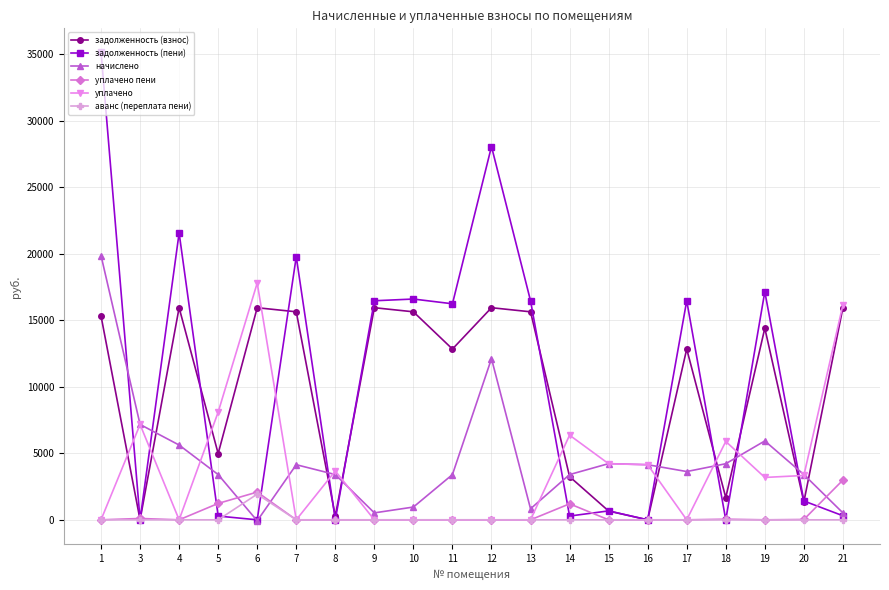

What is the difference between the maximum and minimum values in the задолженность (пени) series?

35188.3